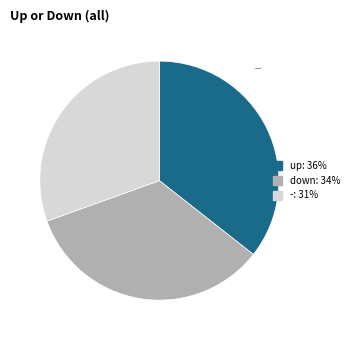

Rank the categories by value from lowest to highest.

-, down, up